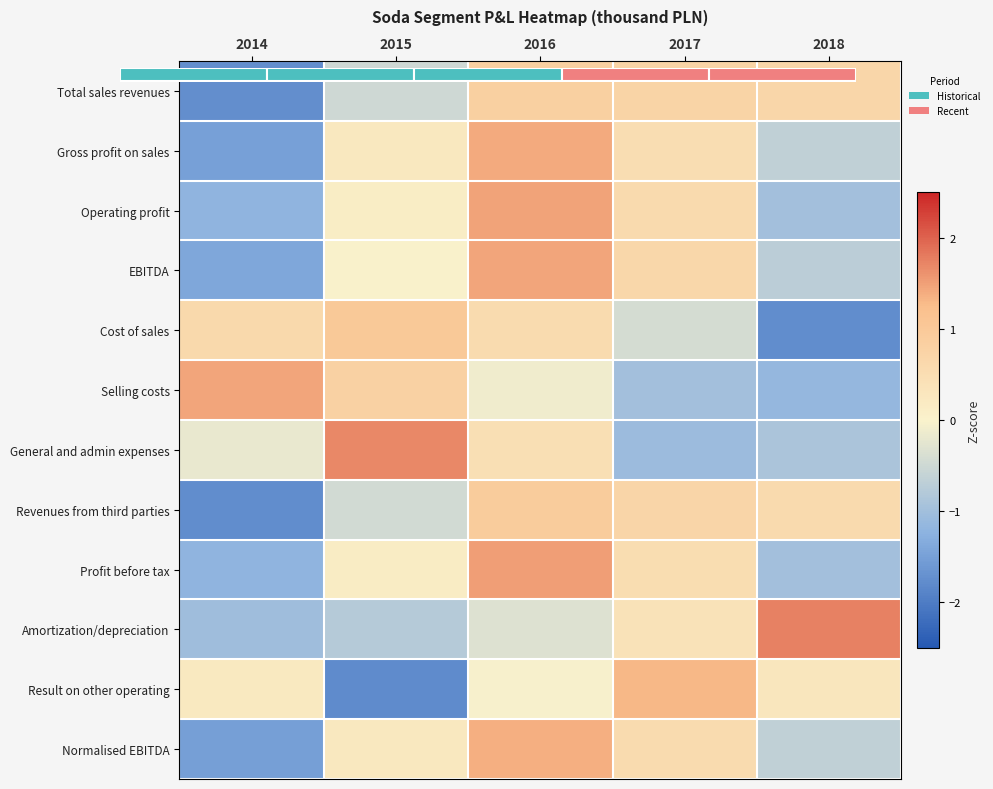

Between 2015 and 2016, which series saw the biggest shift?

Result on other operating